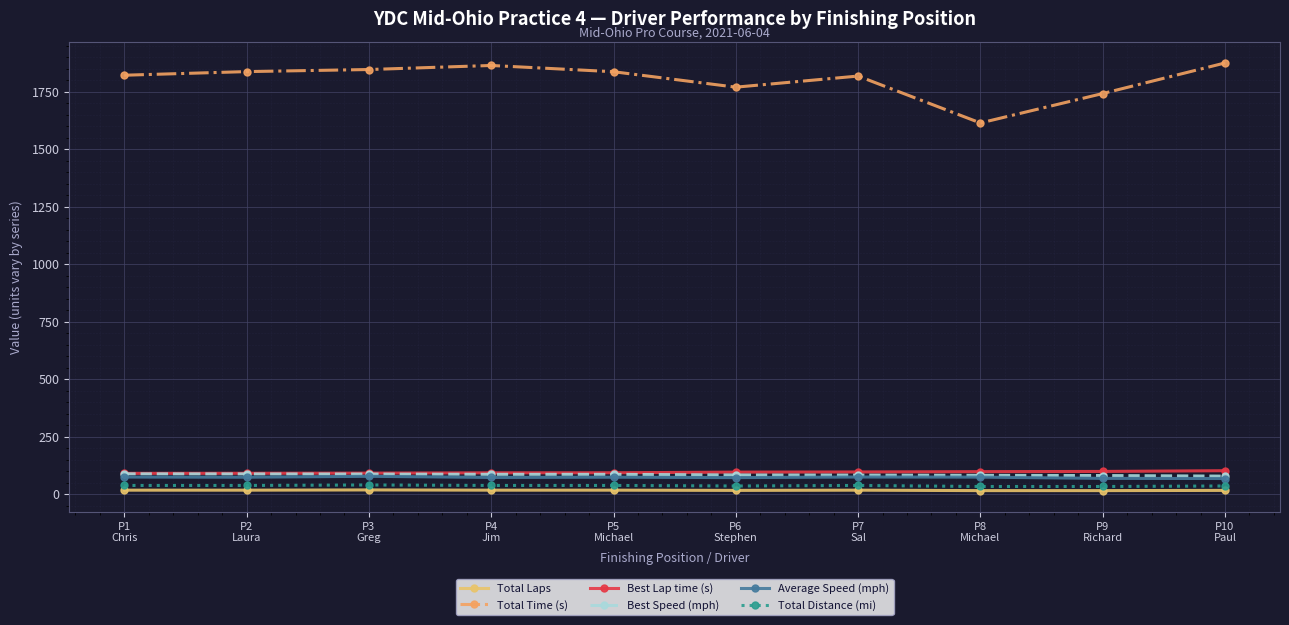

Which series has the largest total across all categories?

Total Time (s)